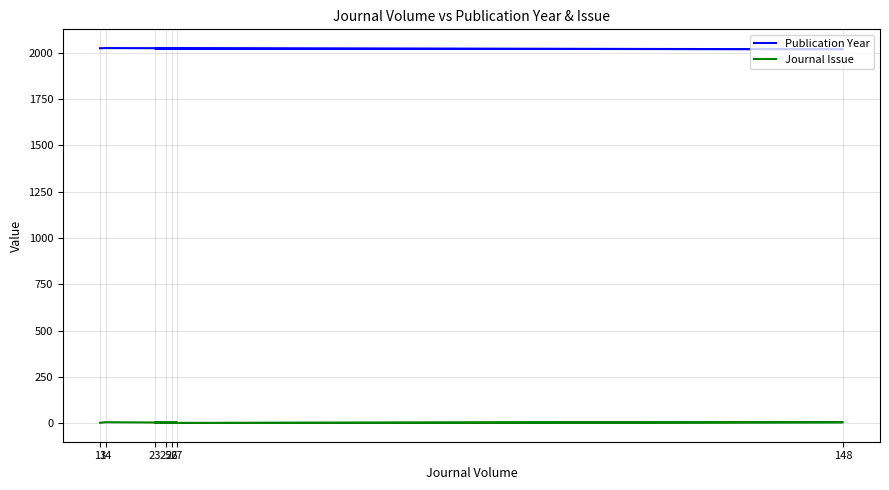

What is the maximum value for Publication Year?

2024